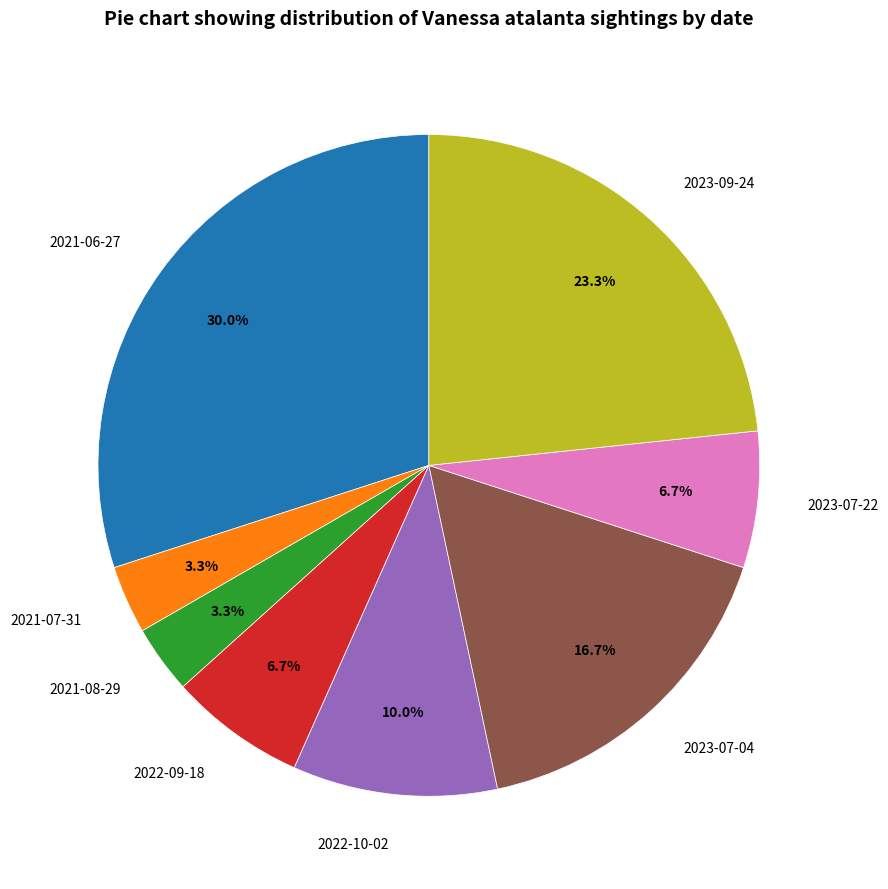

Is the sum of 2023-07-04 and 2021-07-31 greater than half?

No